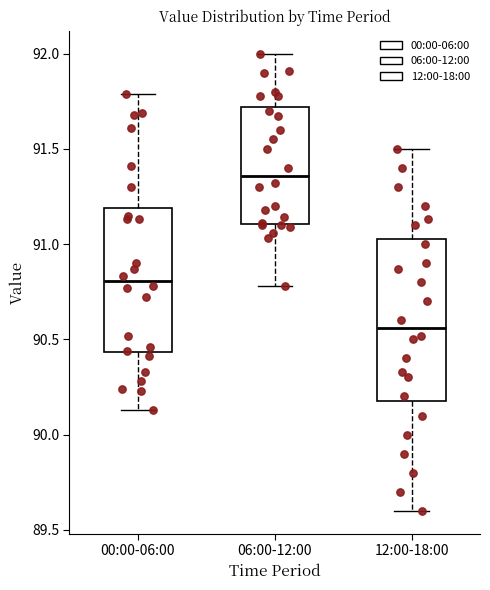

Reading left to right, read every box against the y-axis: the position of its median line, the range the box covers, and the ends of its whiskers. The values are not printed on the chart, so give them approximately, as read against the axis.

00:00-06:00: median 90.80, box 90.45 to 91.20, whiskers 90.15 to 91.80
06:00-12:00: median 91.35, box 91.10 to 91.70, whiskers 90.80 to 92.00
12:00-18:00: median 90.55, box 90.20 to 91.05, whiskers 89.60 to 91.50